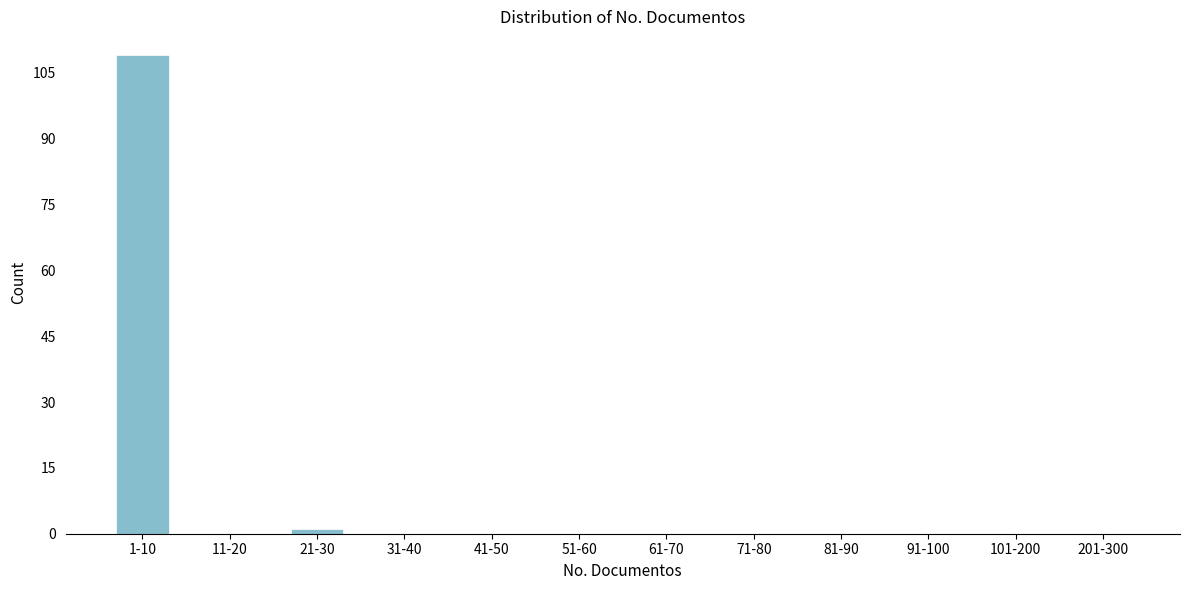

Reading left to right, extract all data points from this chart.

1-10=109	11-20=0	21-30=1	31-40=0	41-50=0	51-60=0	61-70=0	71-80=0	81-90=0	91-100=0	101-200=0	201-300=0